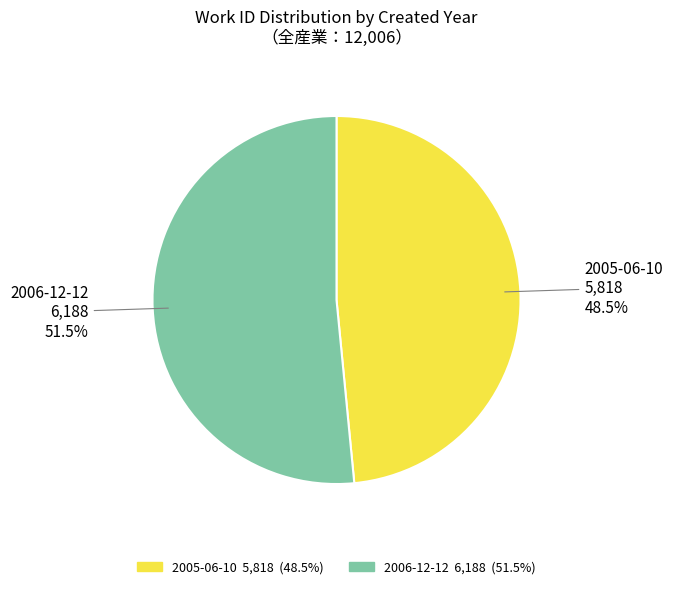

Rank the categories by value from highest to lowest.

2006-12-12, 2005-06-10